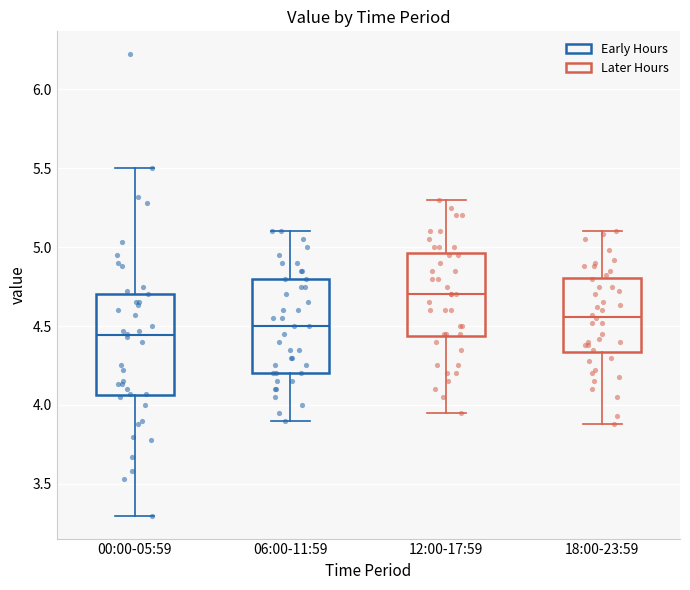

Reading left to right, transcribe this box plot: for each box, give where its median line is, the range the box spans, and where its two whiskers end, as read against the y-axis. The values are not printed on the chart, so give them approximately, as read against the axis.

00:00-05:59: median 4.45, box 4.05 to 4.70, whiskers 3.30 to 5.50
06:00-11:59: median 4.50, box 4.20 to 4.80, whiskers 3.90 to 5.10
12:00-17:59: median 4.70, box 4.45 to 4.95, whiskers 3.95 to 5.30
18:00-23:59: median 4.55, box 4.35 to 4.80, whiskers 3.90 to 5.10